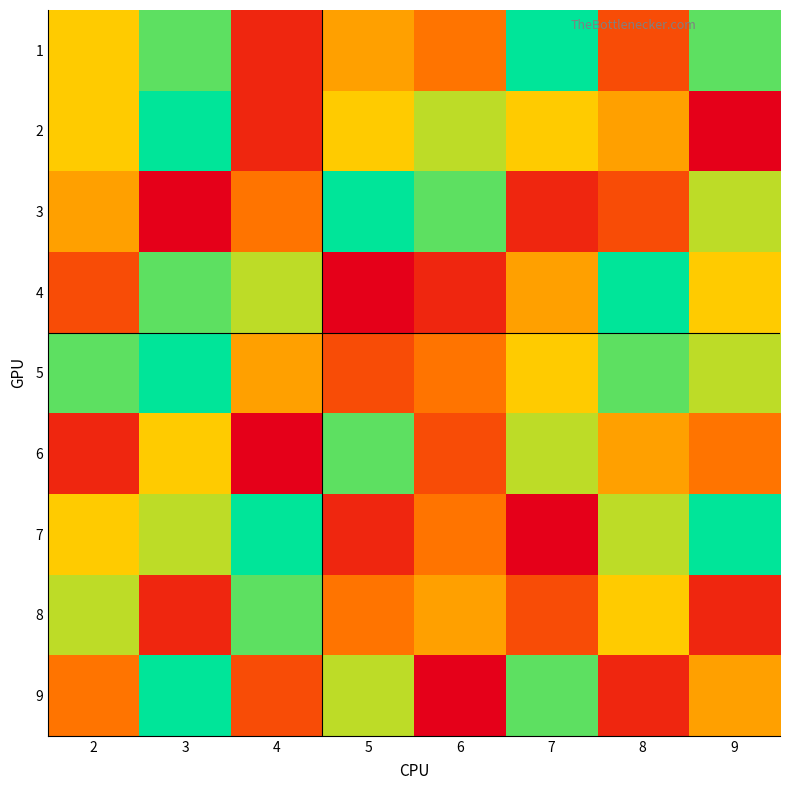

At 3, list the series in order from largest to smallest.

2, 5, 9, 1, 4, 7, 6, 8, 3